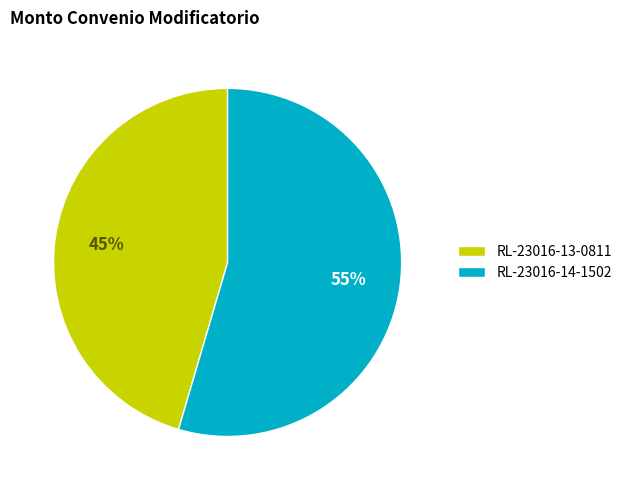

To the nearest percent, what percentage of the pie is RL-23016-14-1502?

55%